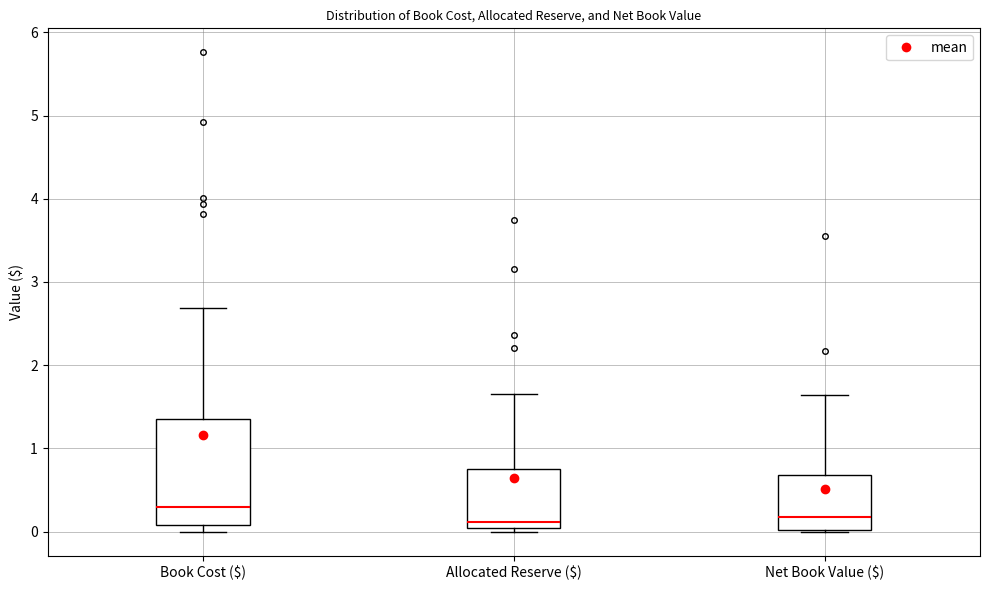

Reading left to right, read every box against the y-axis: the position of its median line, the range the box covers, and the ends of its whiskers. The values are not printed on the chart, so give them approximately, as read against the axis.

Book Cost ($): median 0.3, box 0.1 to 1.4, whiskers 0.0 to 2.7
Allocated Reserve ($): median 0.1, box 0.0 to 0.7, whiskers 0.0 (just below the box's lower edge) to 1.7
Net Book Value ($): median 0.2, box 0.0 to 0.7, whiskers 0.0 to 1.6